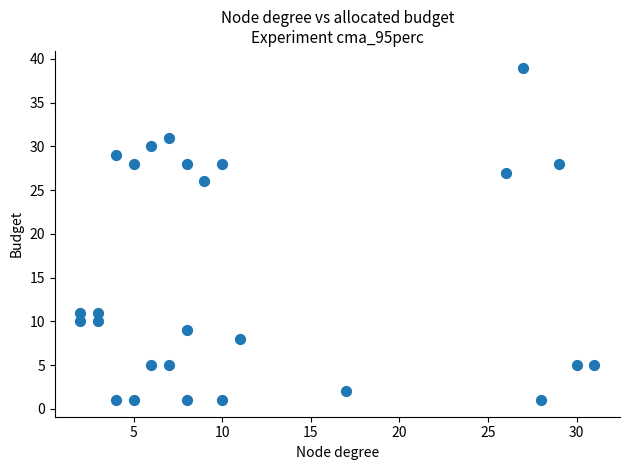

What is the range of Y values (max minus min)?

38